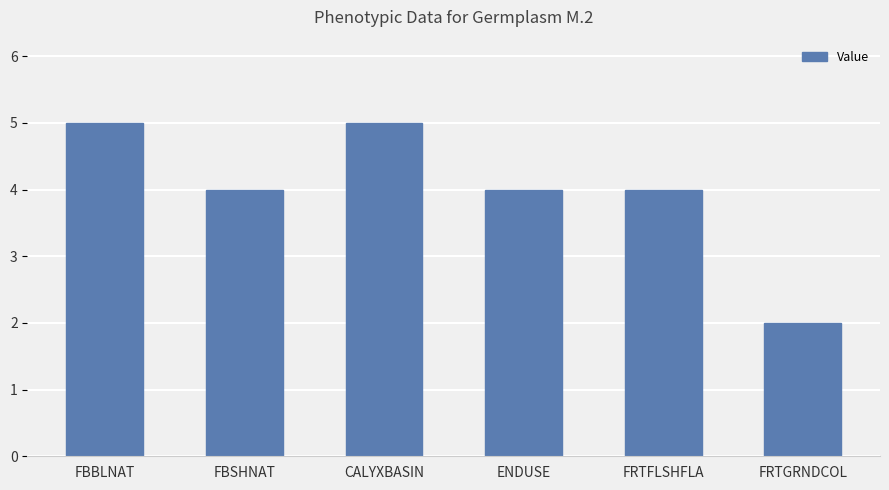

How many data points does each series have?

6